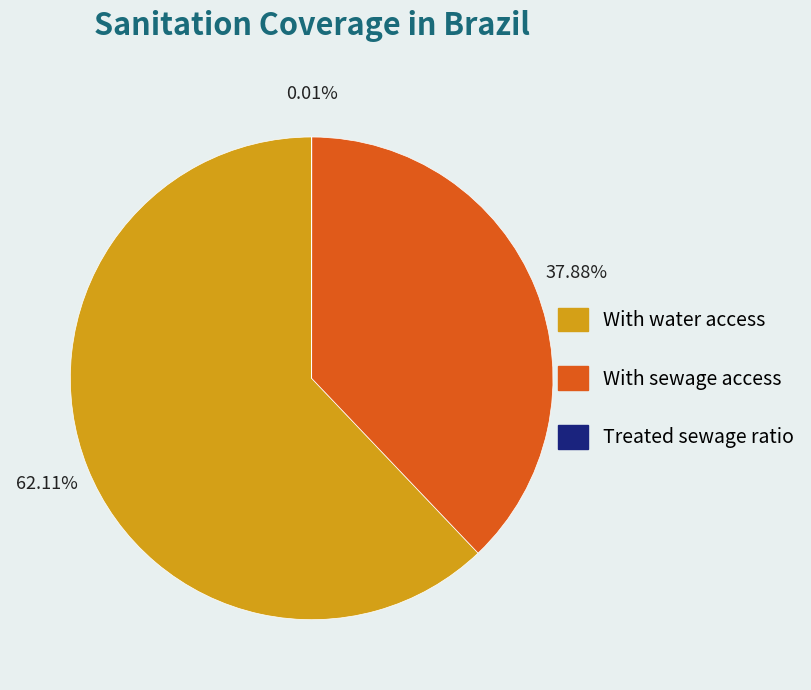

Is there any slice that represents more than half of the pie?

Yes